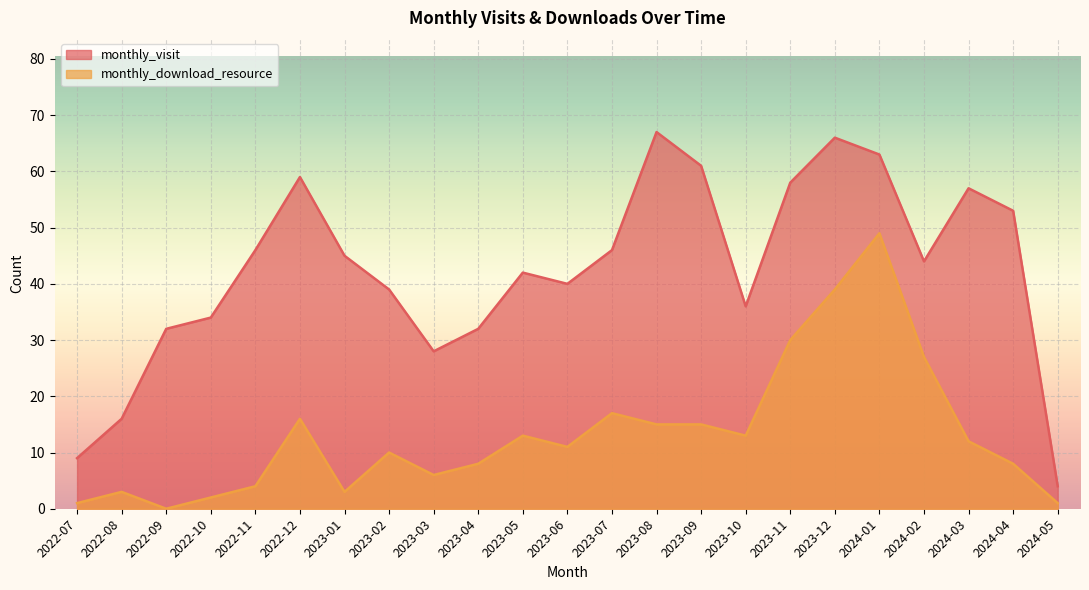

At which category is the sum across all series the highest?

2024-01